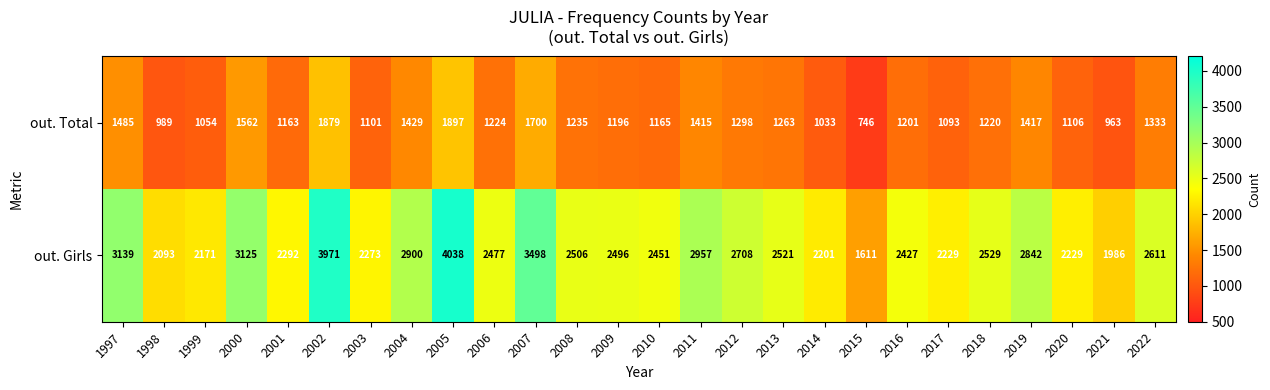

The out. Girls series shows 2496 at 2009. True or false?

True